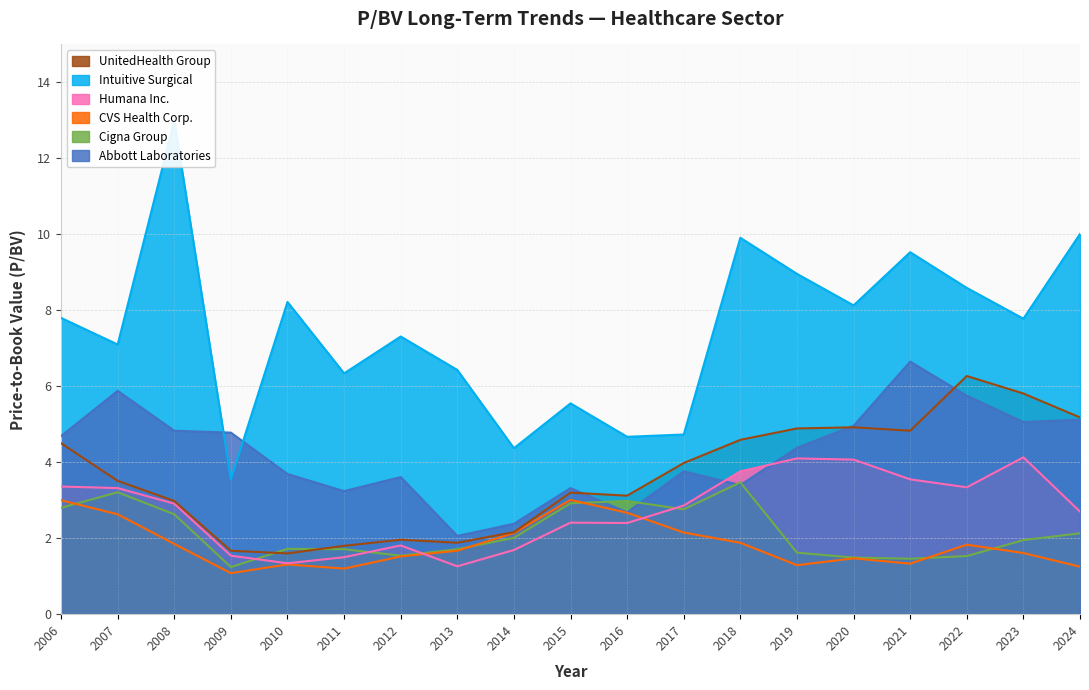

What is the value of the Intuitive Surgical point at the 16th from the left?

9.5